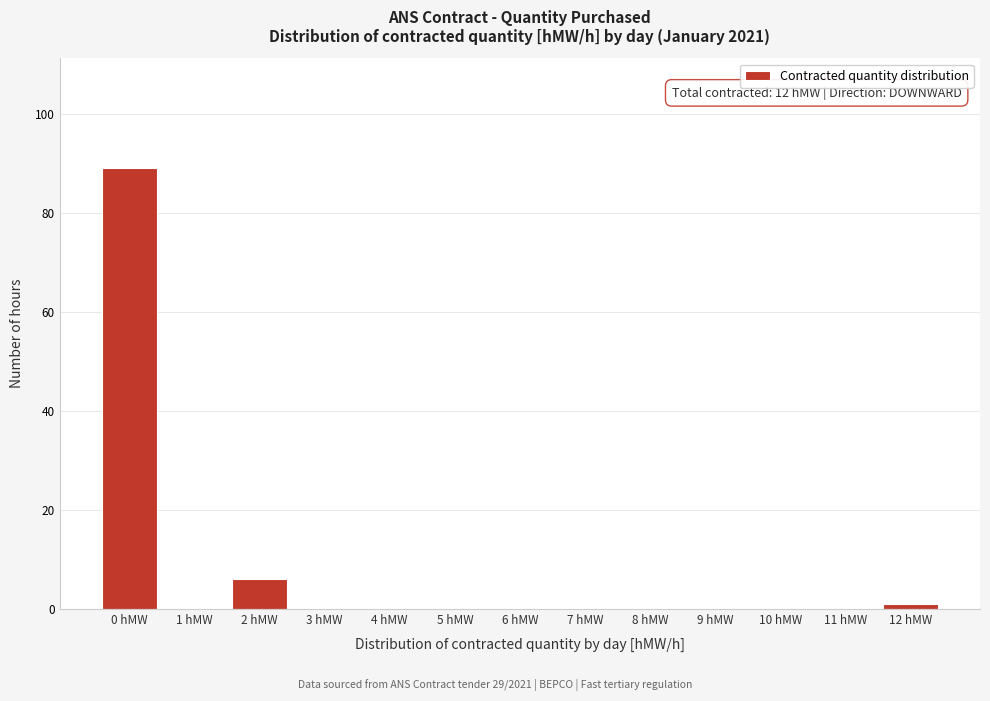

Reading right to left, extract all data points from this chart.

12 hMW=1	11 hMW=0	10 hMW=0	9 hMW=0	8 hMW=0	7 hMW=0	6 hMW=0	5 hMW=0	4 hMW=0	3 hMW=0	2 hMW=6	1 hMW=0	0 hMW=89